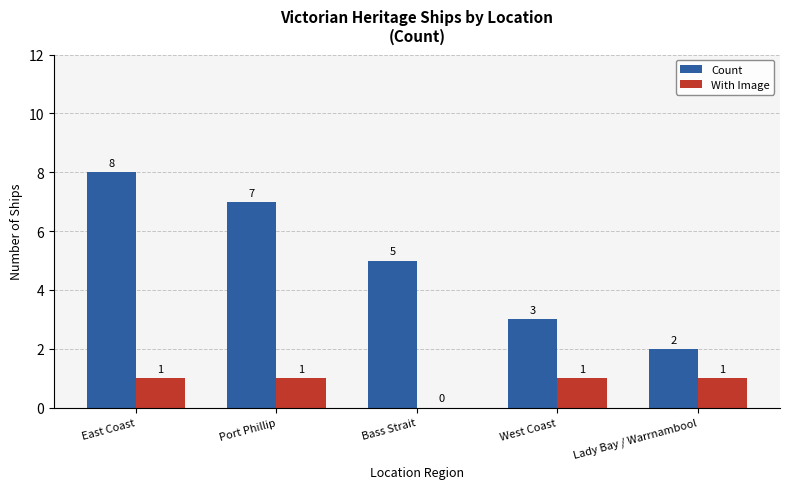

Read the Count value at West Coast.

3